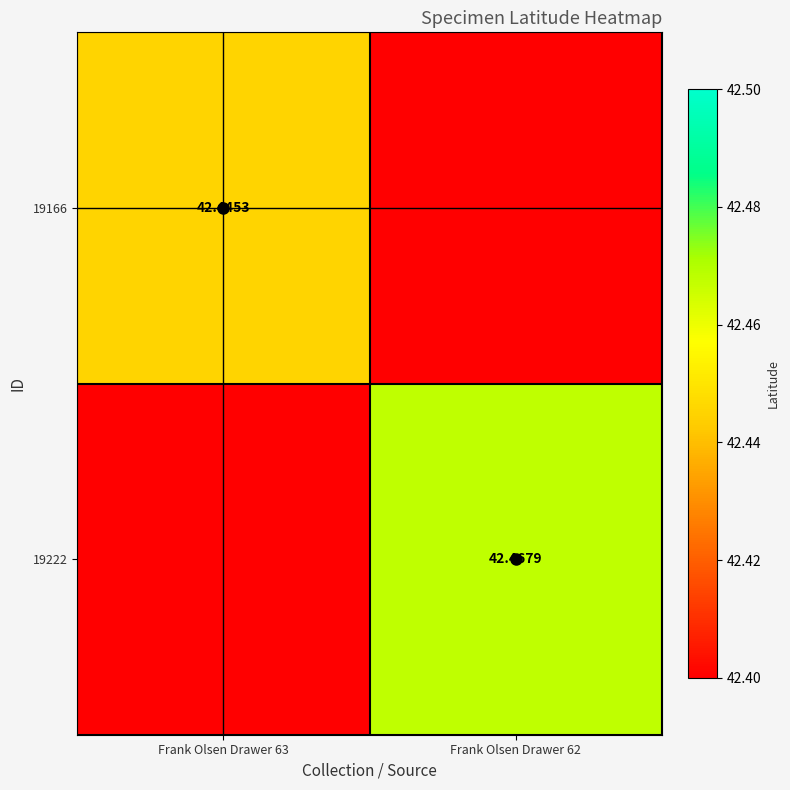

What is the sum of all 19222 values?

84.9